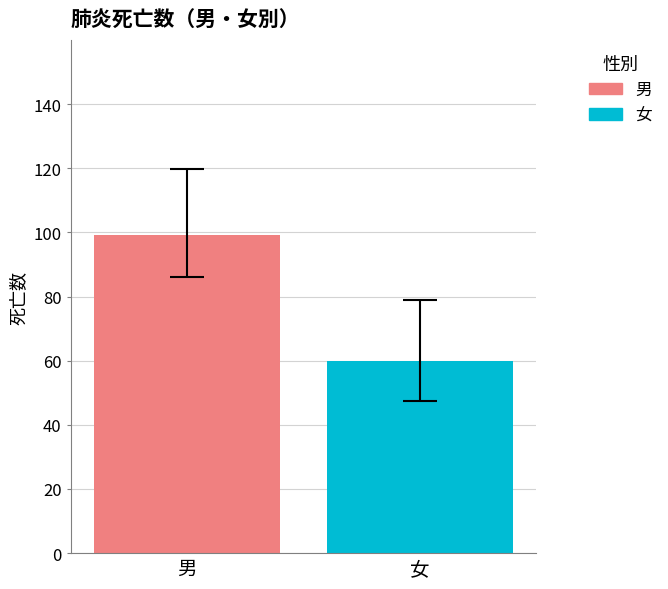

How many groups of bars are there?

1